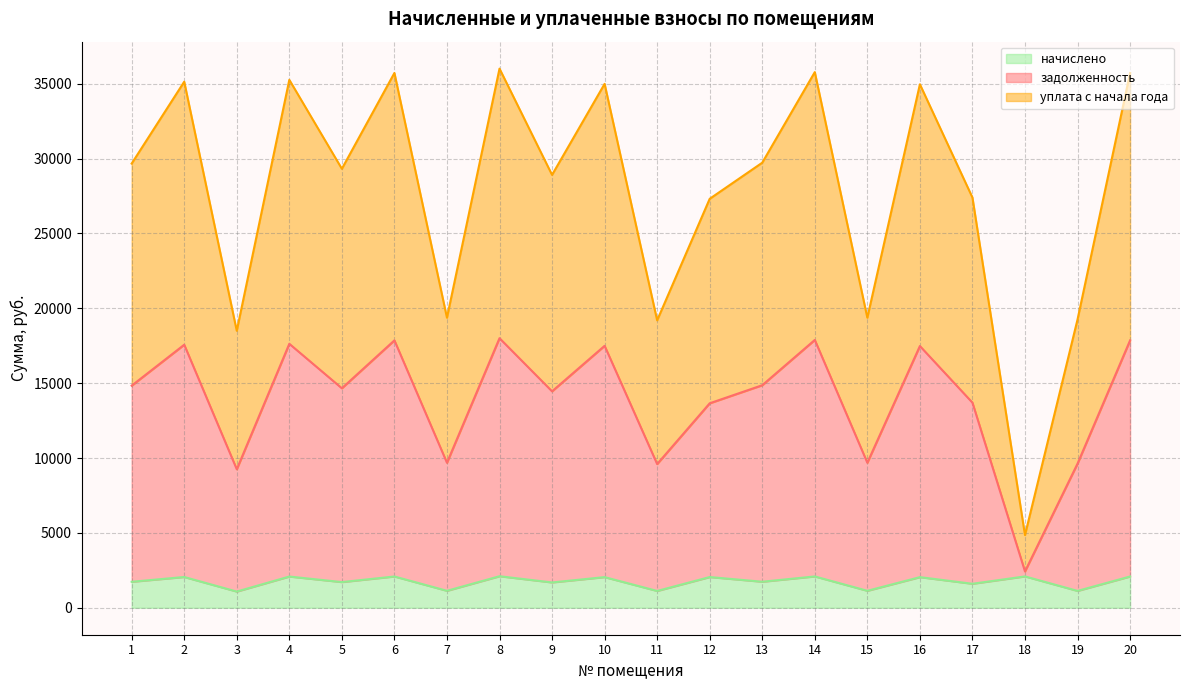

How many lines are shown in the chart?

3